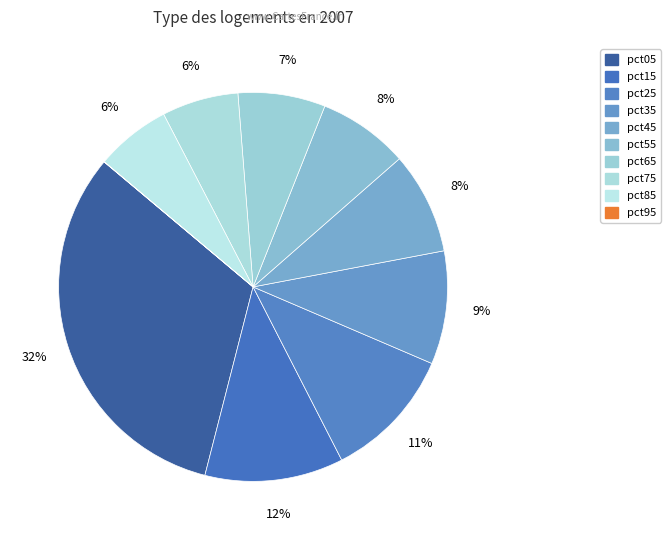

Is there a majority slice in this chart?

No